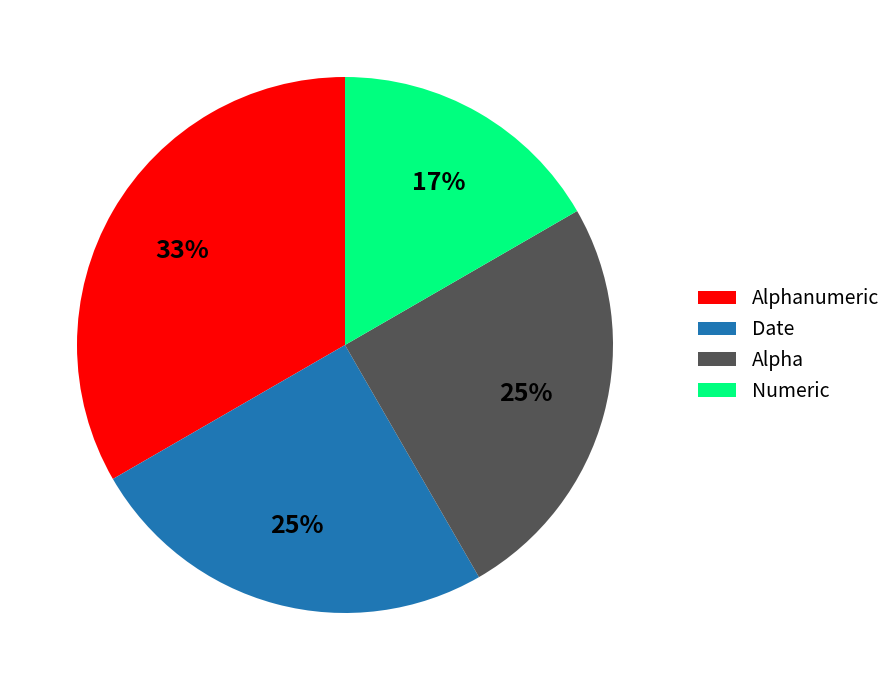

Approximately how many times larger is the value at Alphanumeric compared to Alpha?

1.3